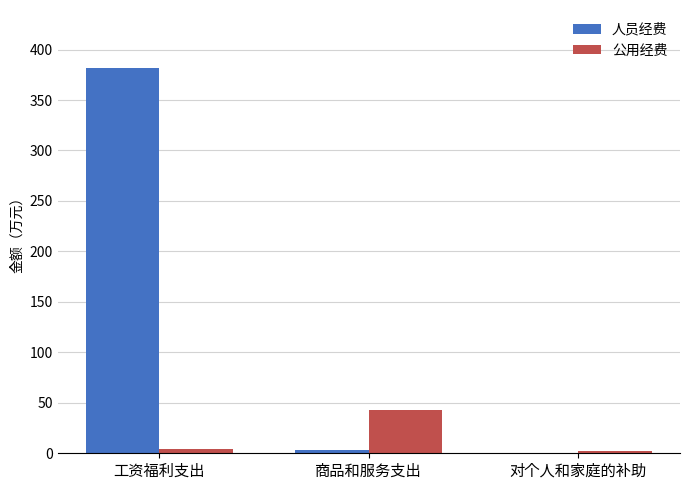

What is the sum of all 人员经费 values?

385.0